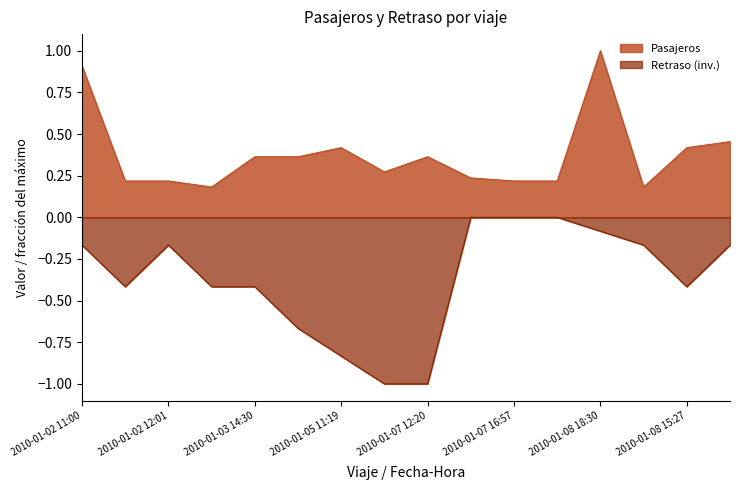

True or false: Pasajeros and Retraso intersect in this chart.

False